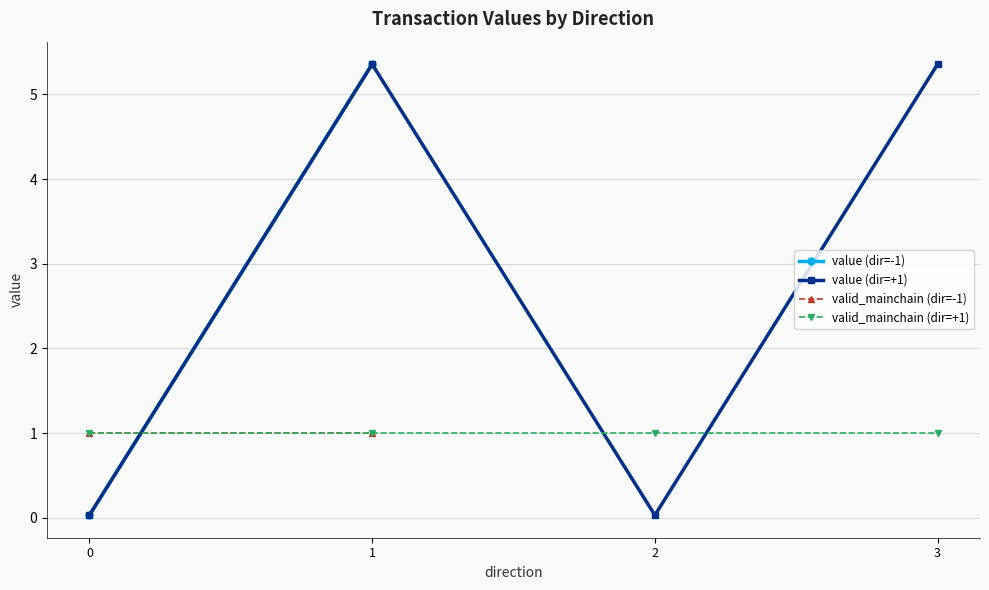

Rank the series by their average value, from highest to lowest.

value (dir=-1), value (dir=+1), valid_mainchain (dir=-1), valid_mainchain (dir=+1)